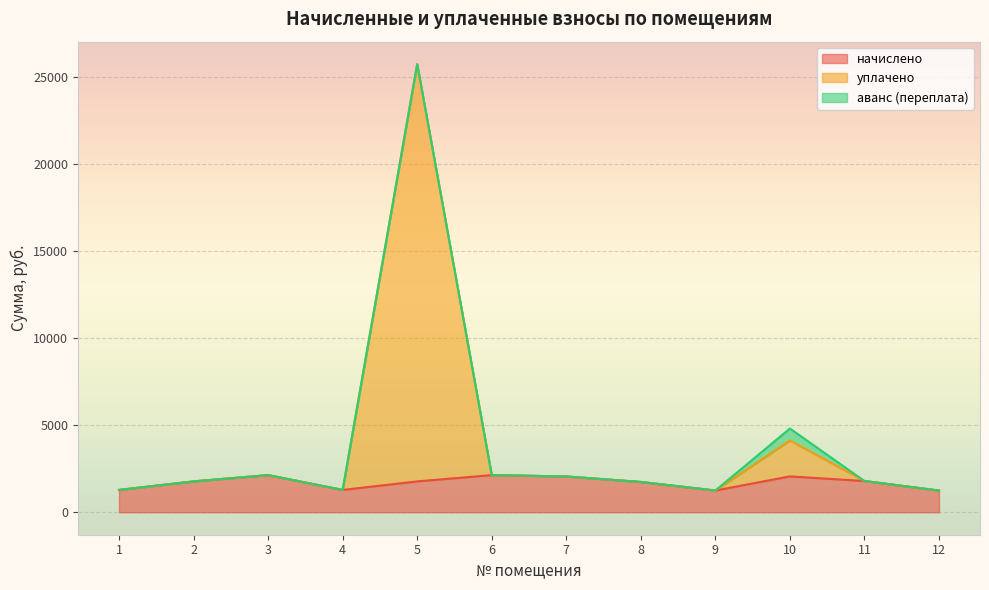

What is the maximum value for уплачено?

25771.1